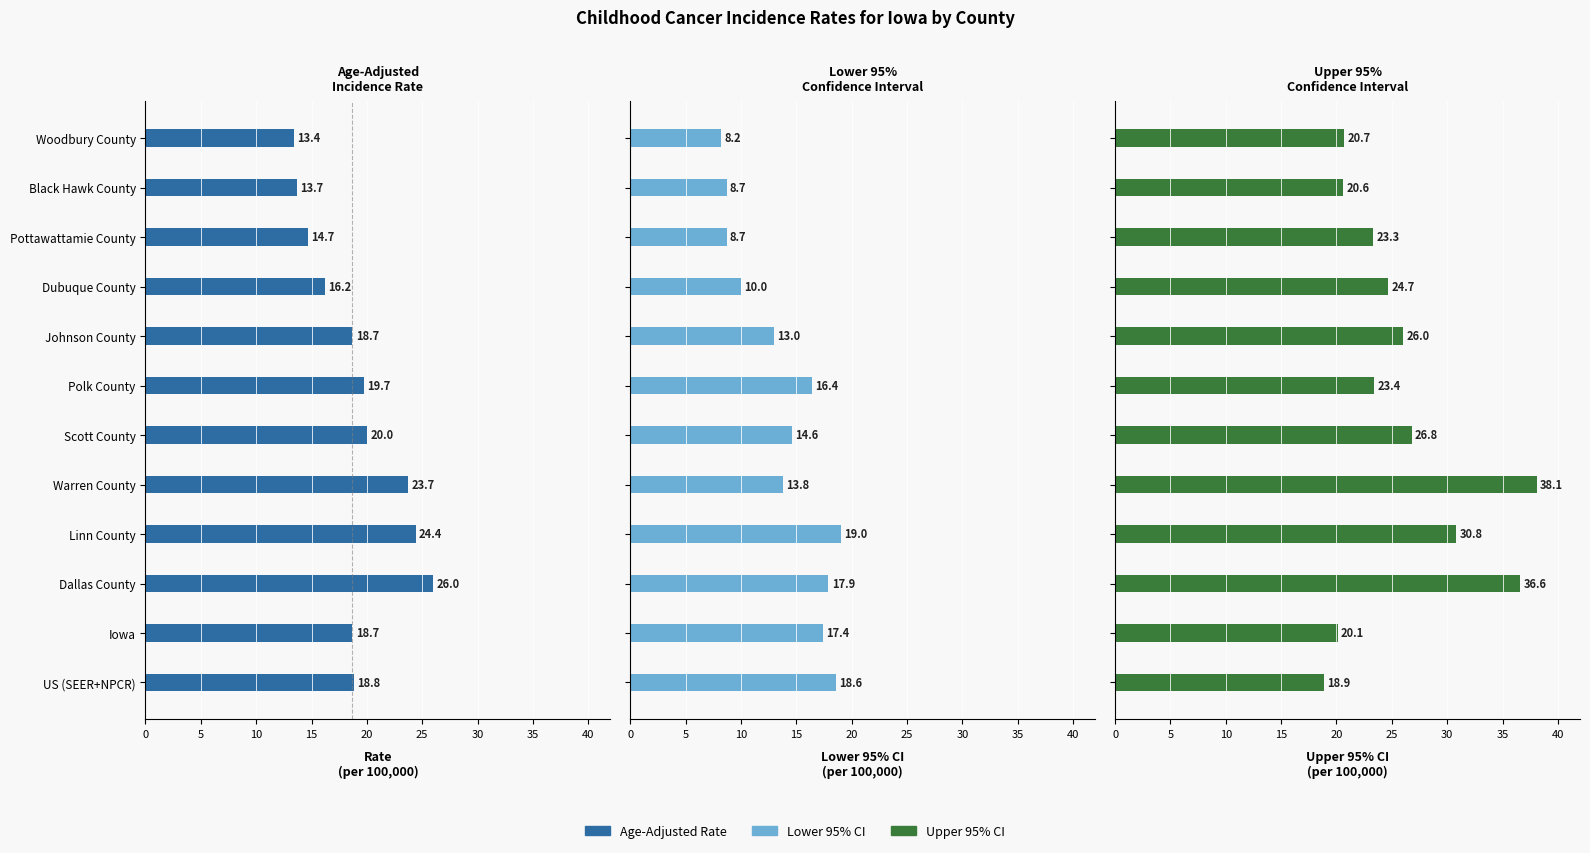

Does the chart contain any negative values?

No